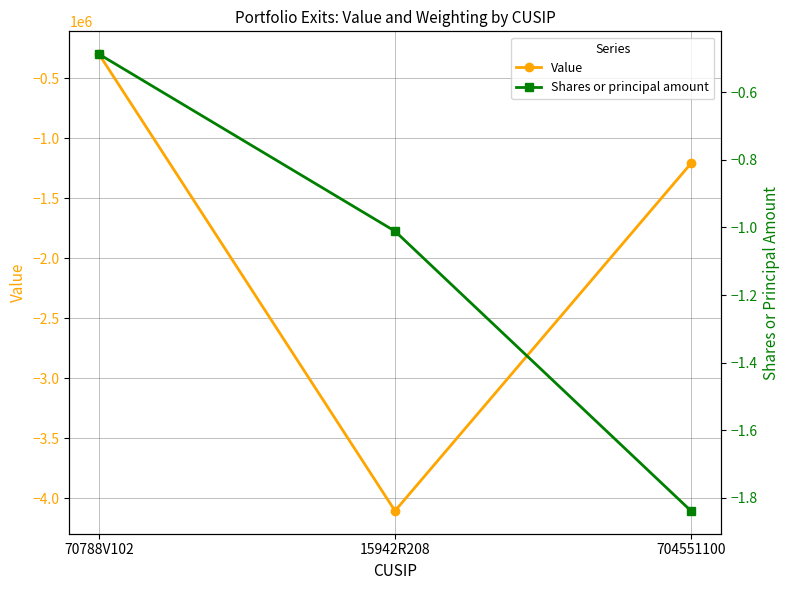

Which series has the largest range (max minus min)?

Value